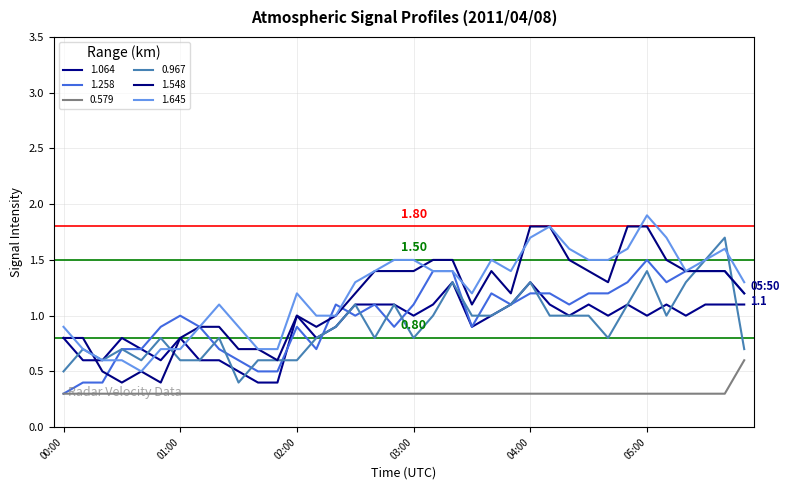

What is the sum of all 1.258 values?

35.8